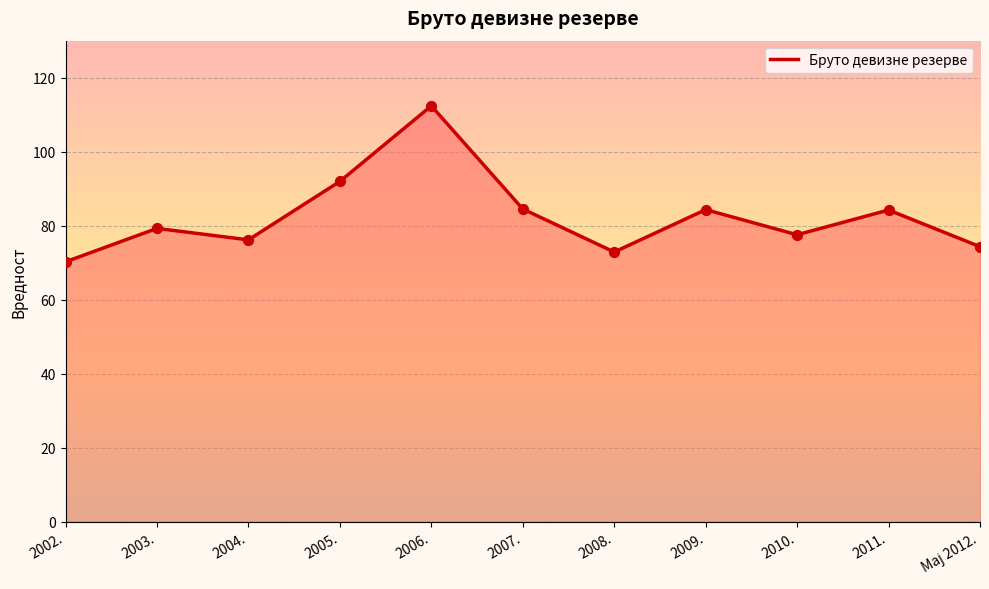

What is the ratio of the value at 2007. to the value at 2002.?

1.2